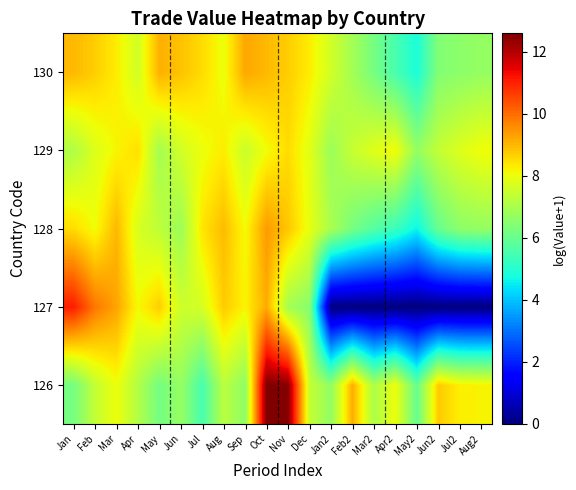

At how many categories does at least one series exceed 1?

20